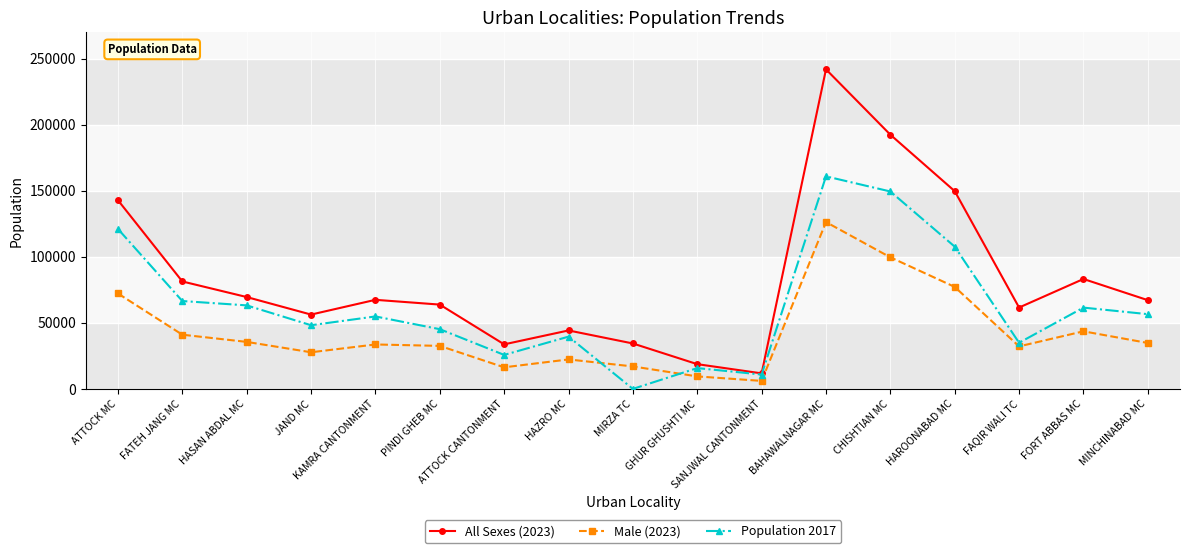

What position from the left is FAQIR WALI TC?

15